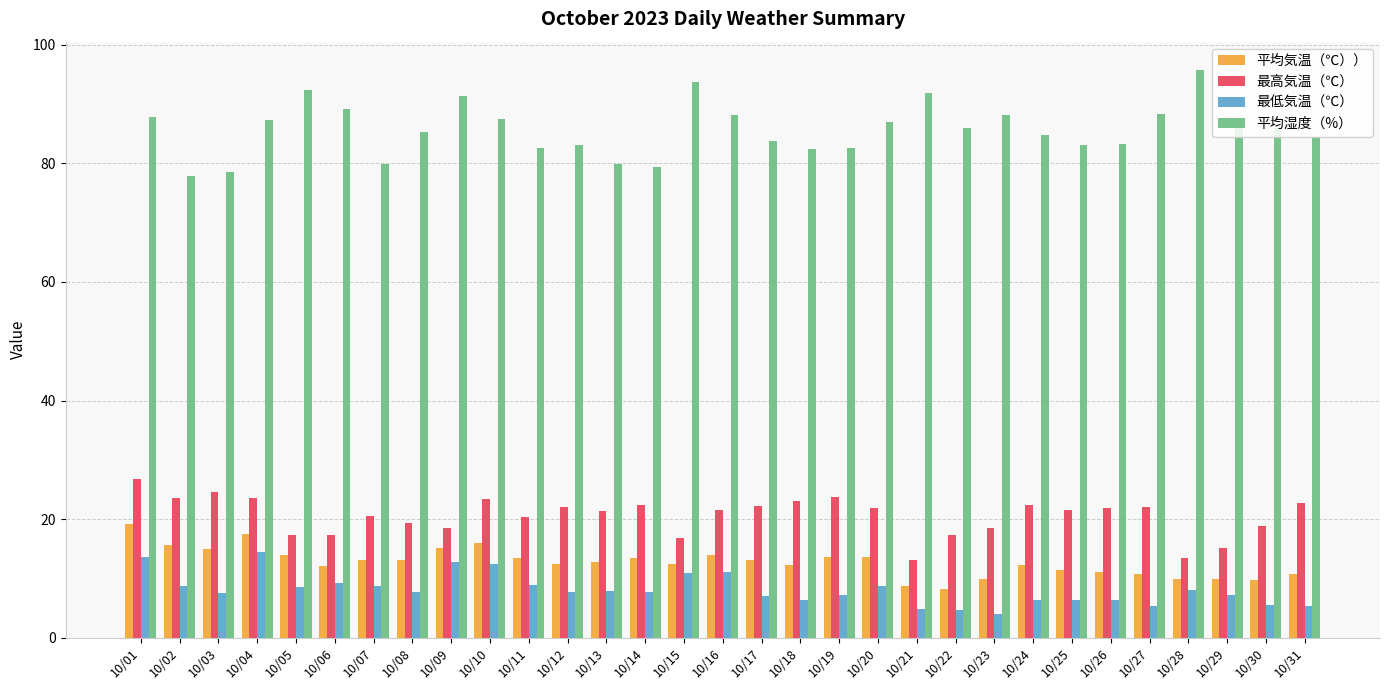

Is the value of 最低気温（℃） at 10/25 greater than the value of 最高気温（℃） at 10/11?

No